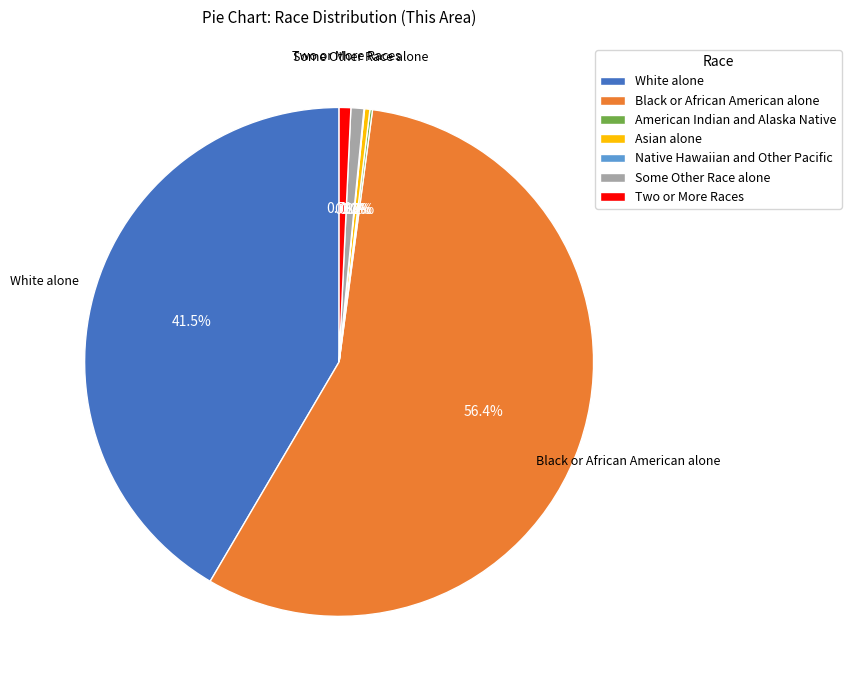

Does any single category account for the majority?

Yes